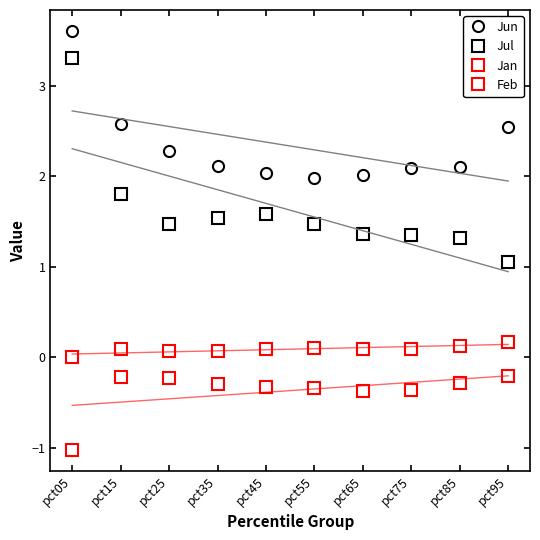

What is the difference between the highest and lowest values at pct65?

2.4